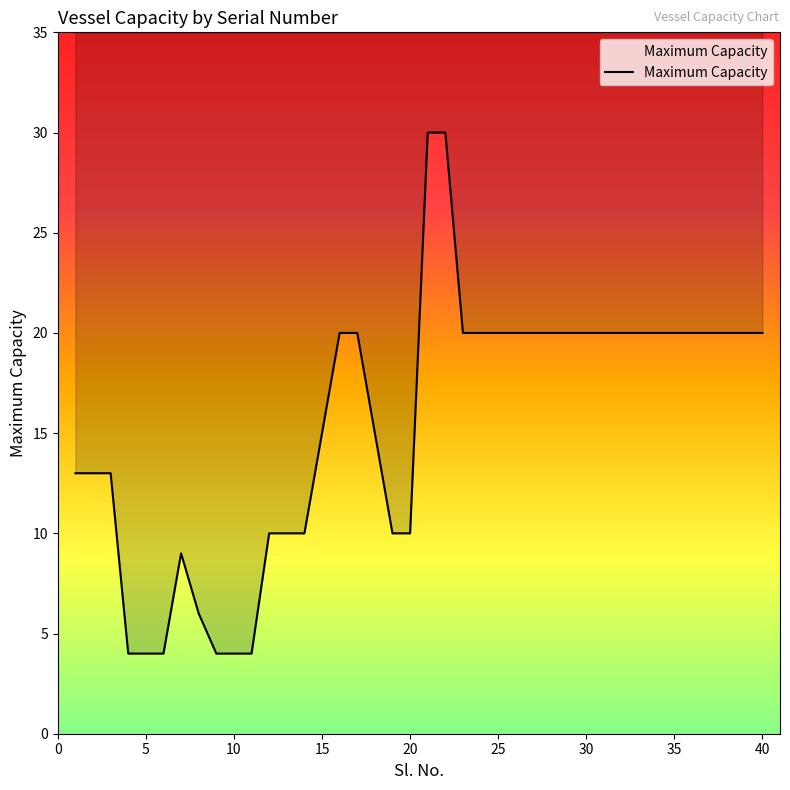

What is the sum of all values?

618